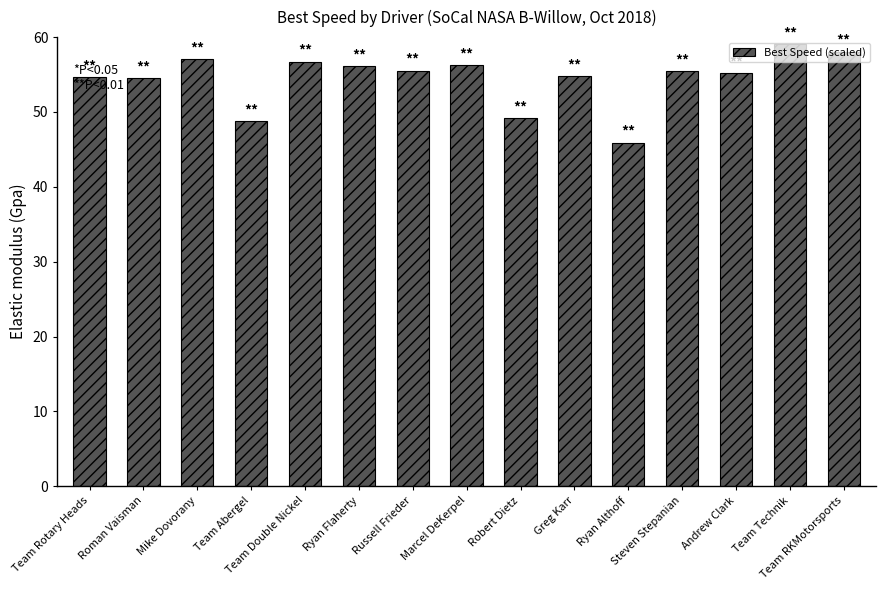

The value at Roman Vaisman is 74.6. True or false?

False